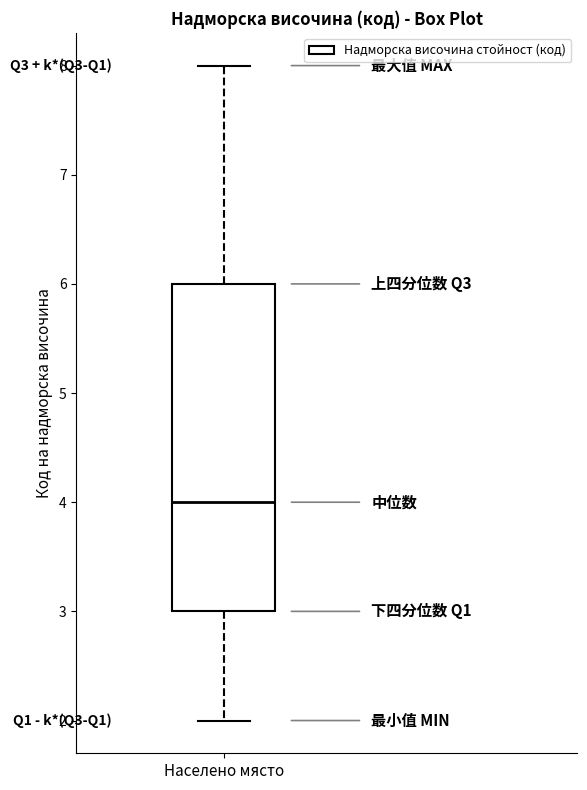

Where does the median line of the box for Населено място sit on the y-axis? The values are not printed on the chart, so give them approximately, as read against the axis.

4